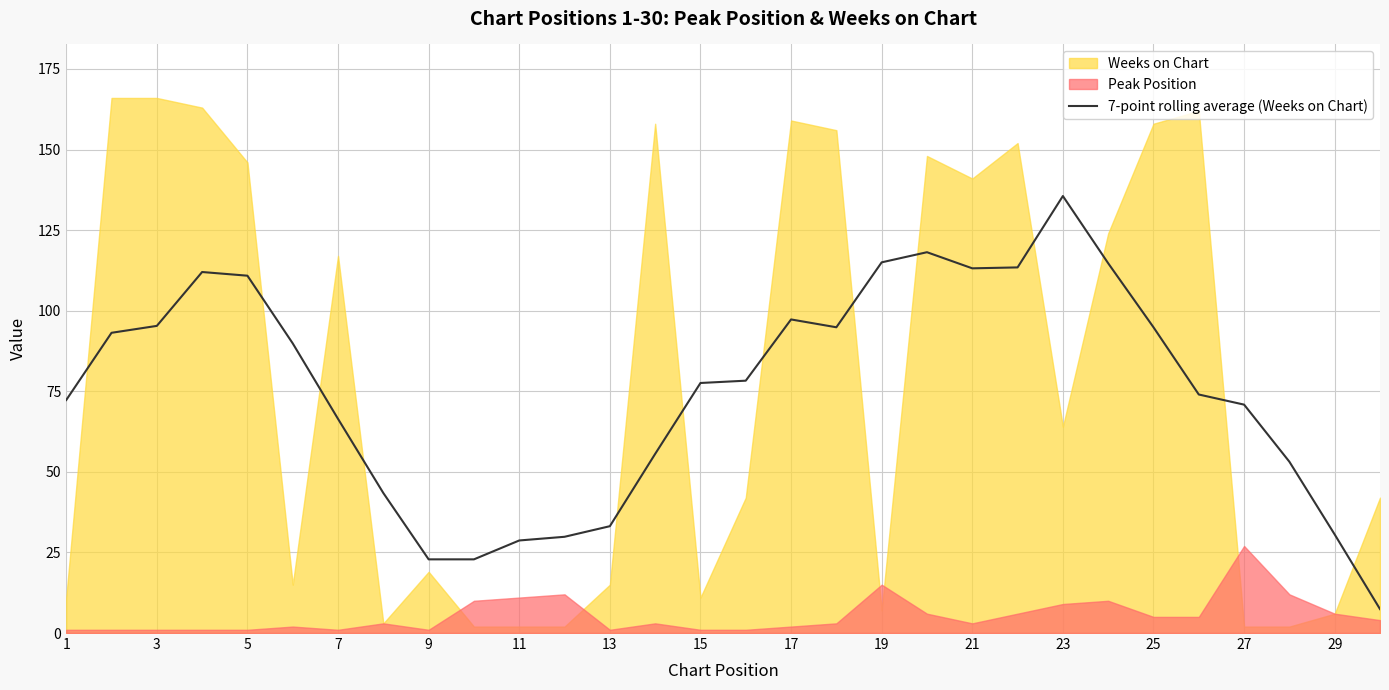

What is the minimum value for 7-point rolling average (Weeks on Chart)?

7.4